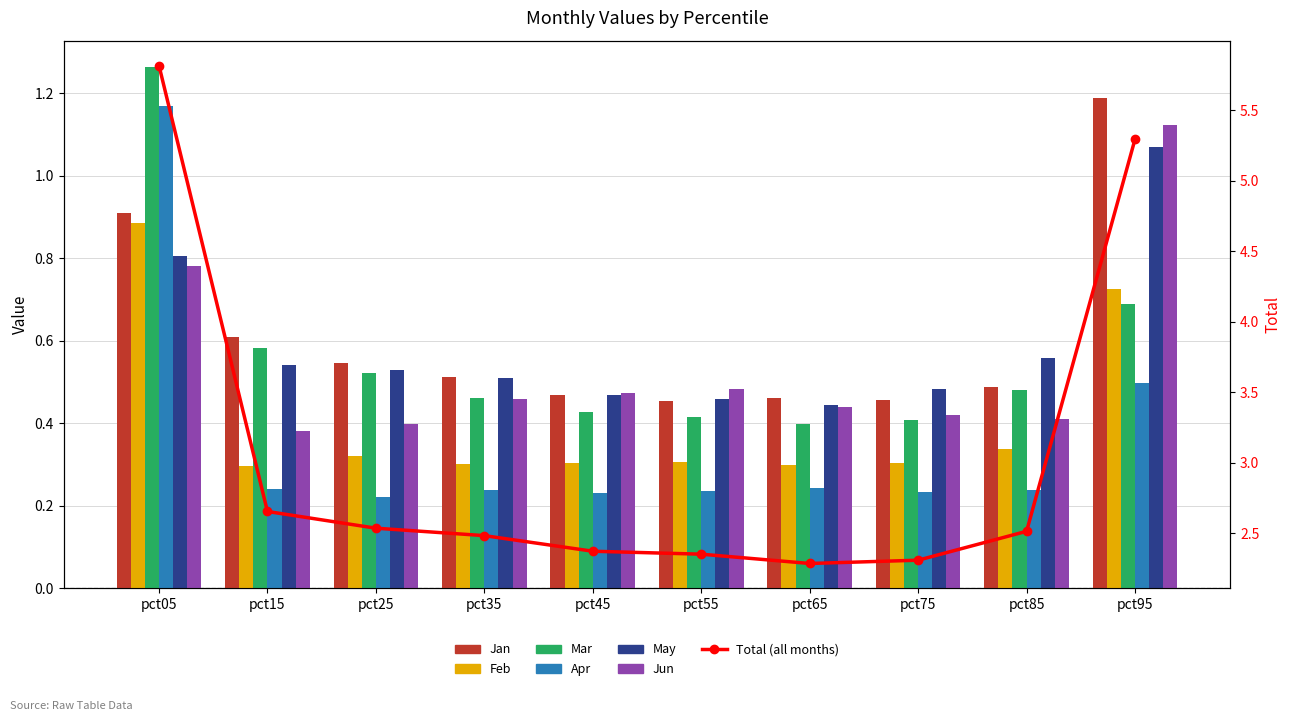

At which label is Feb closest to 0?

pct15